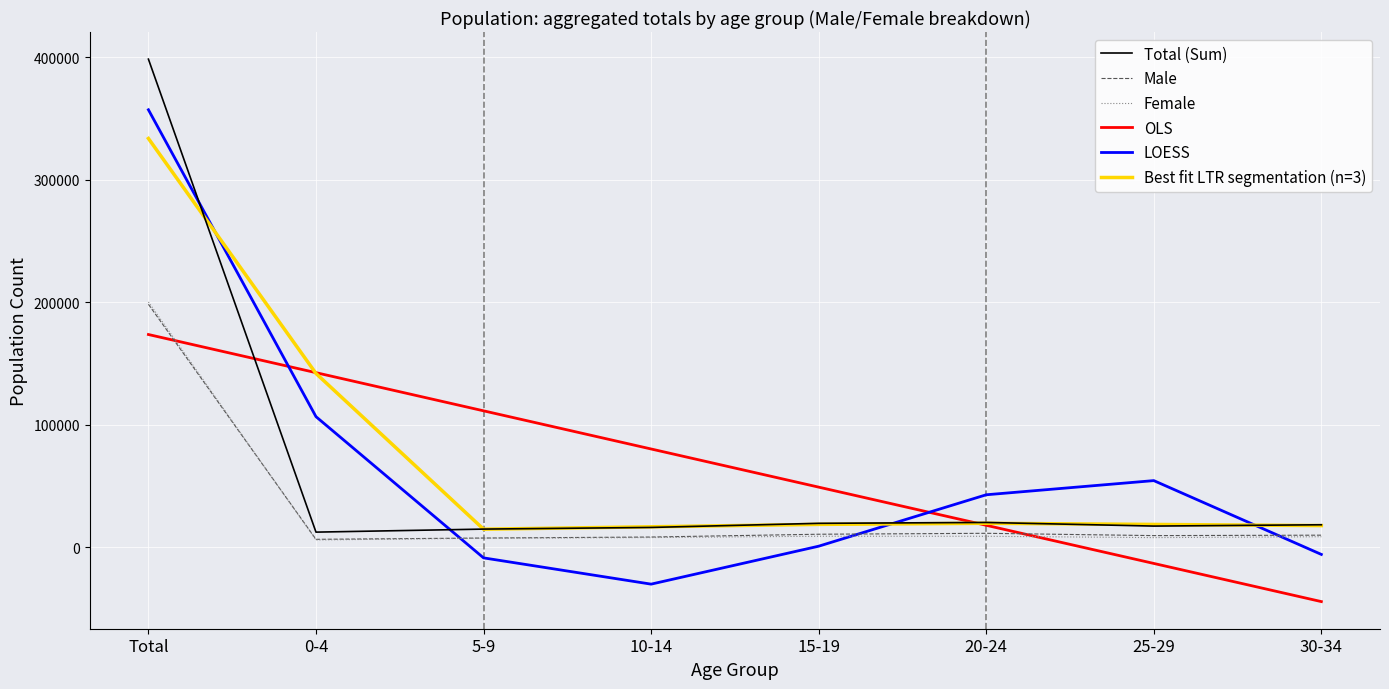

What is the difference between the highest and lowest values at 20-24?

33901.2